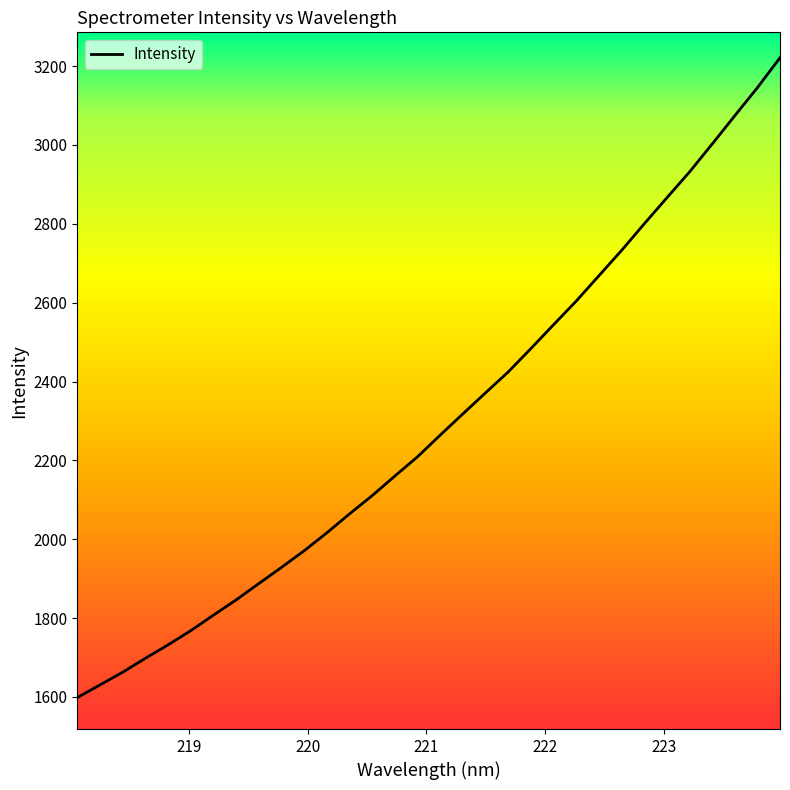

Reading left to right, what are all the values shown in this chart?

1598.4	1630.6	1662.8	1698.1	1732.1	1768.2	1807.5	1846.3	1887.6	1928.7	1970.9	2016.4	2064.4	2110.7	2160.5	2209.3	2264.2	2318.1	2371.4	2424.4	2483.6	2544.1	2604.0	2668.2	2732.4	2799.8	2865.9	2931.4	3002.2	3074.1	3145.3	3221.3